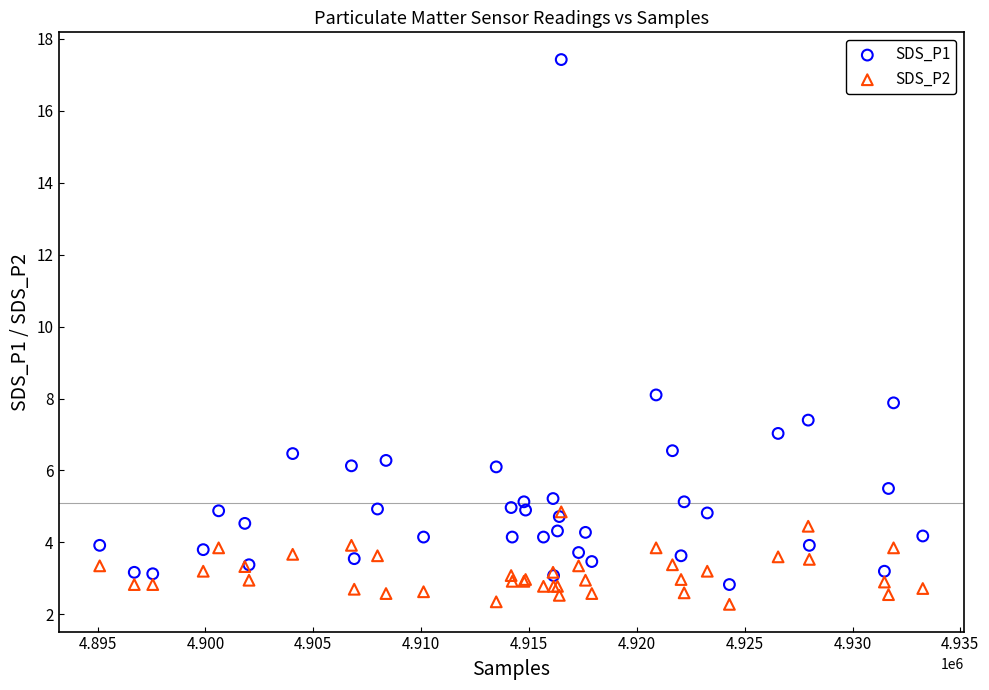

Which series contains the lowest Y value?

SDS_P2